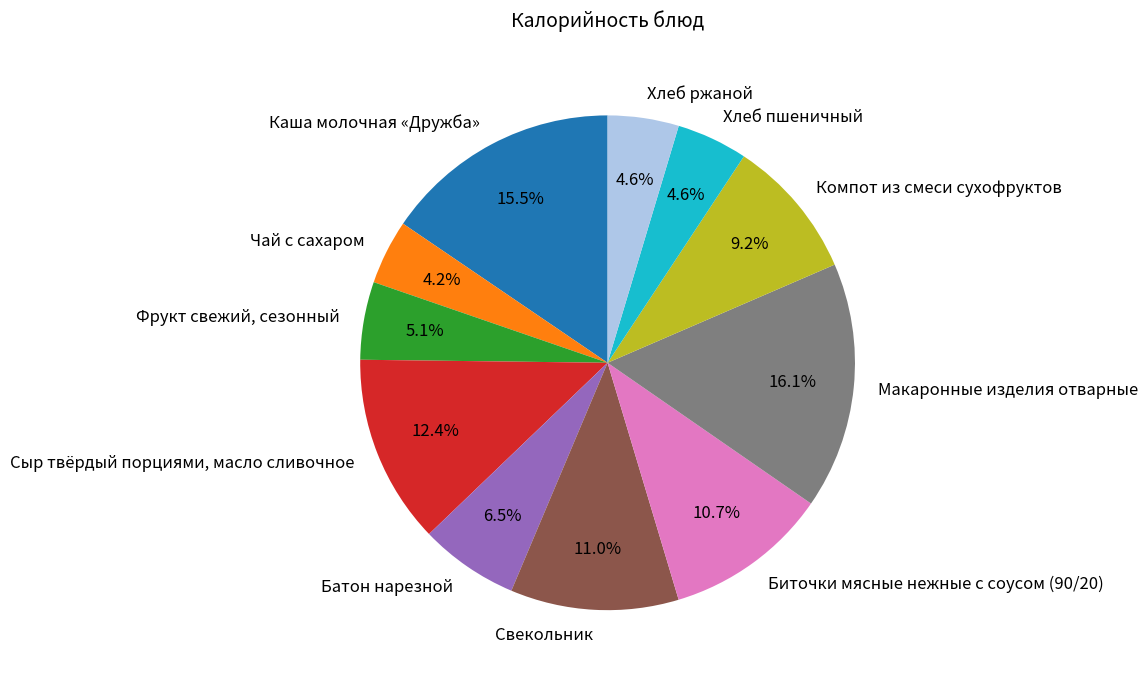

To the nearest percent, what is the difference between the Сыр твёрдый порциями, масло сливочное and Биточки мясные нежные с соусом (90/20) slice percentages?

2%